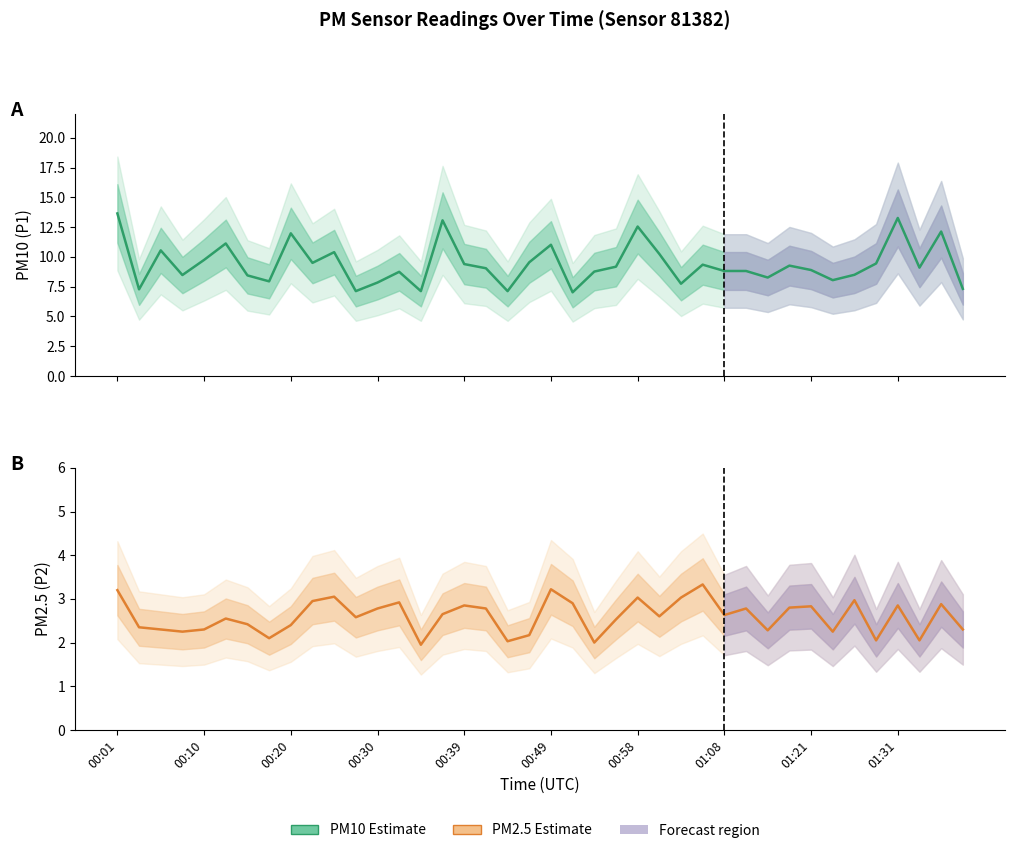

At how many categories does at least one series exceed 2?

40